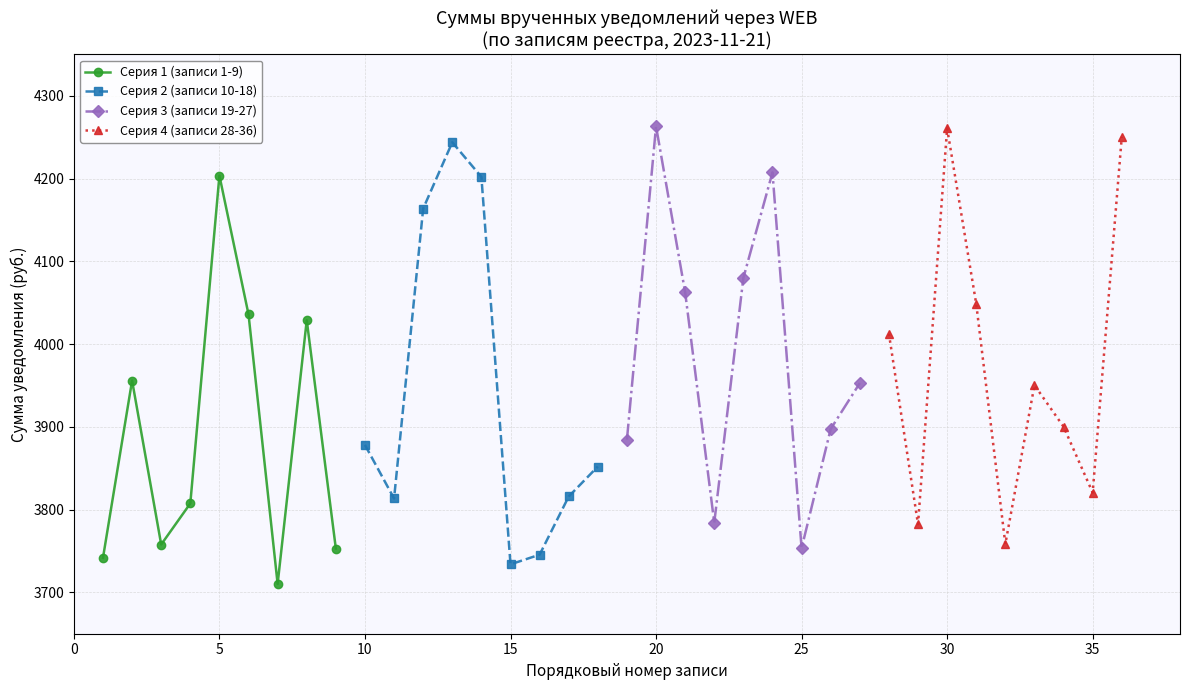

What is the minimum value shown in the chart?

3710.2